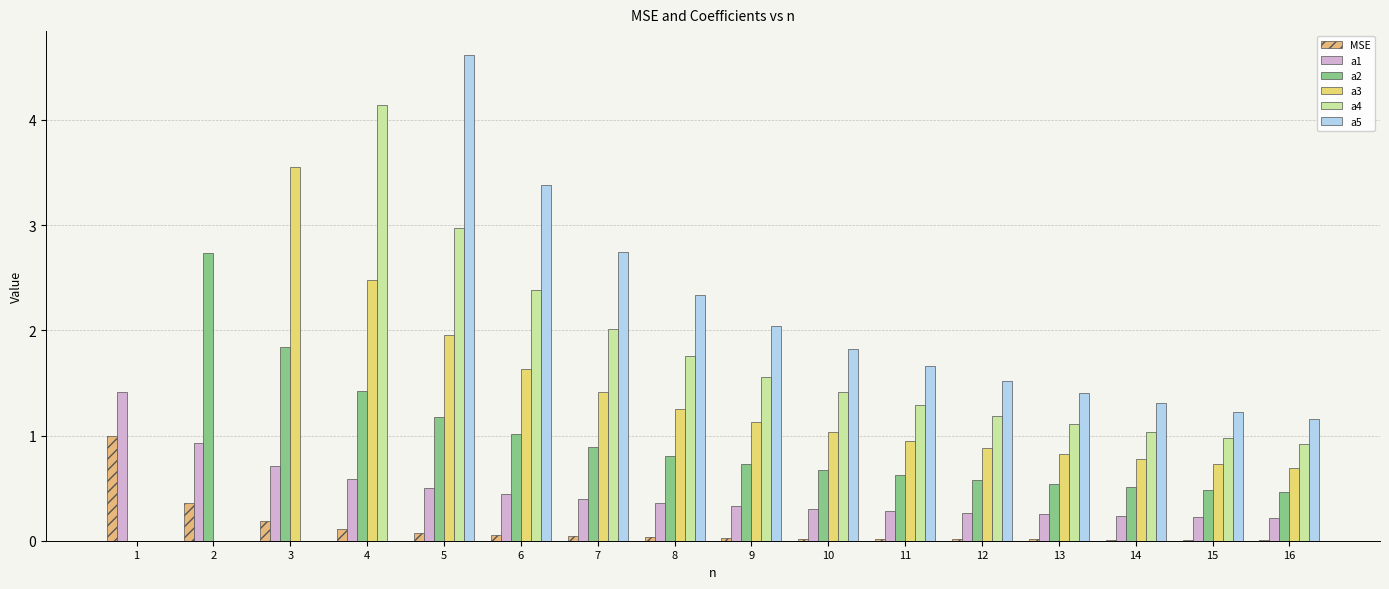

What value does the a3 series have at 11?

0.9